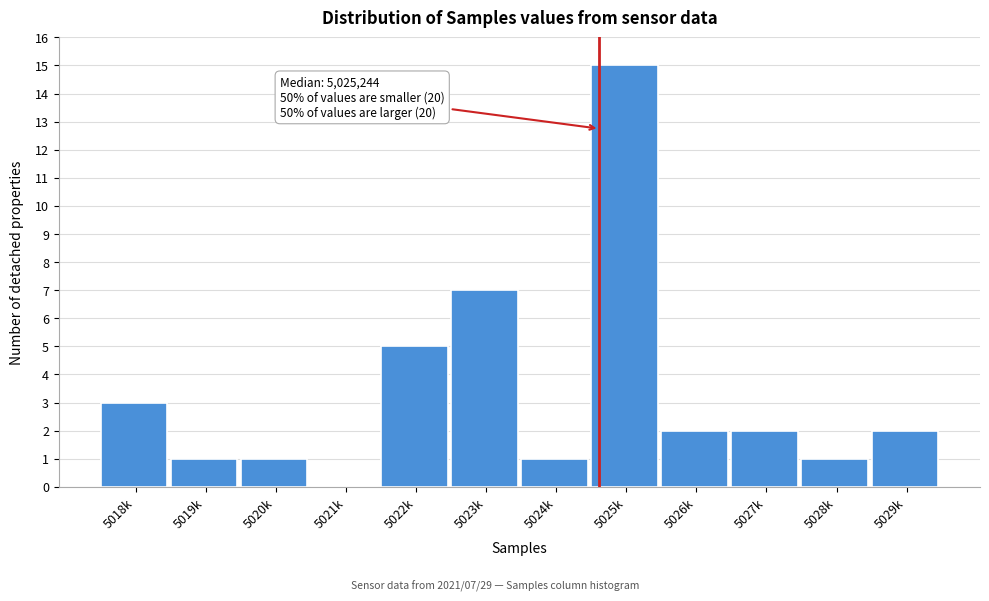

Reading right to left, list all the values displayed in this chart.

5029k=2	5028k=1	5027k=2	5026k=2	5025k=15	5024k=1	5023k=7	5022k=5	5021k=0	5020k=1	5019k=1	5018k=3